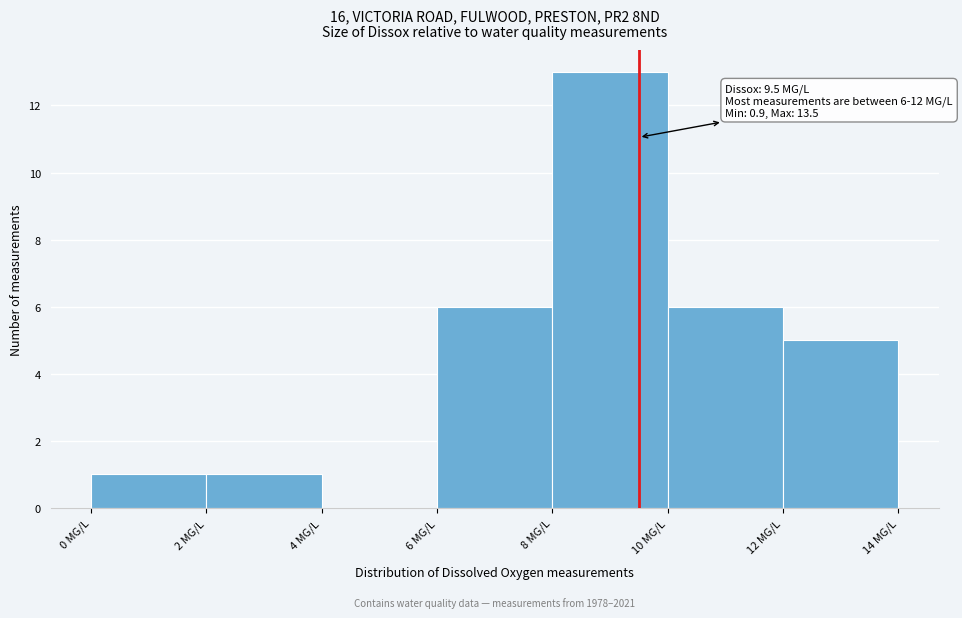

Which range on the x-axis has the tallest bar?

8 to 10